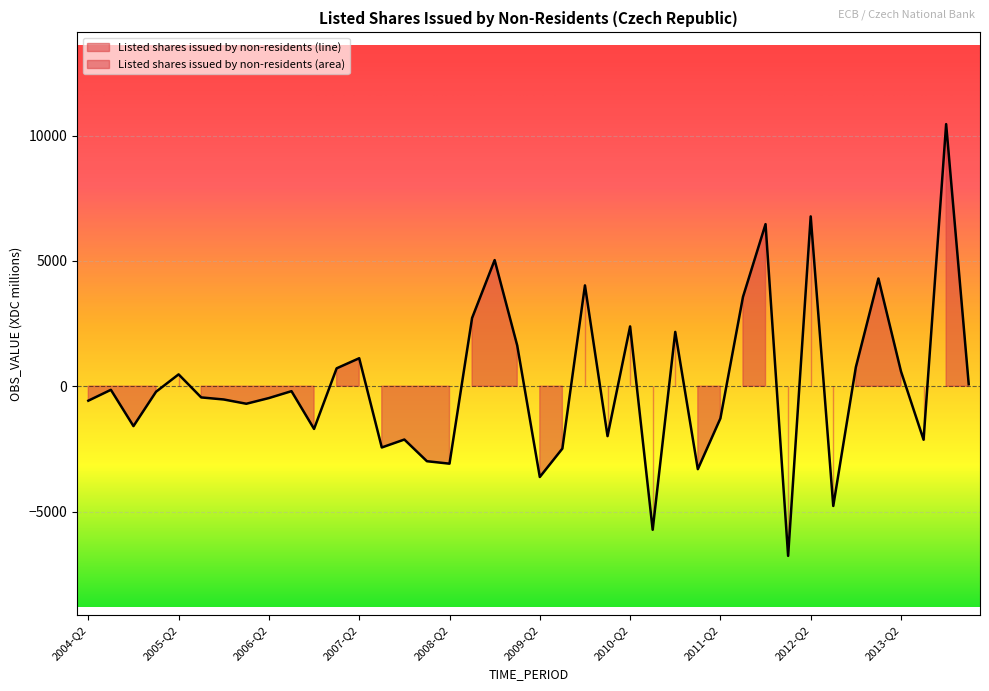

What is the difference between the maximum and minimum values?

17228